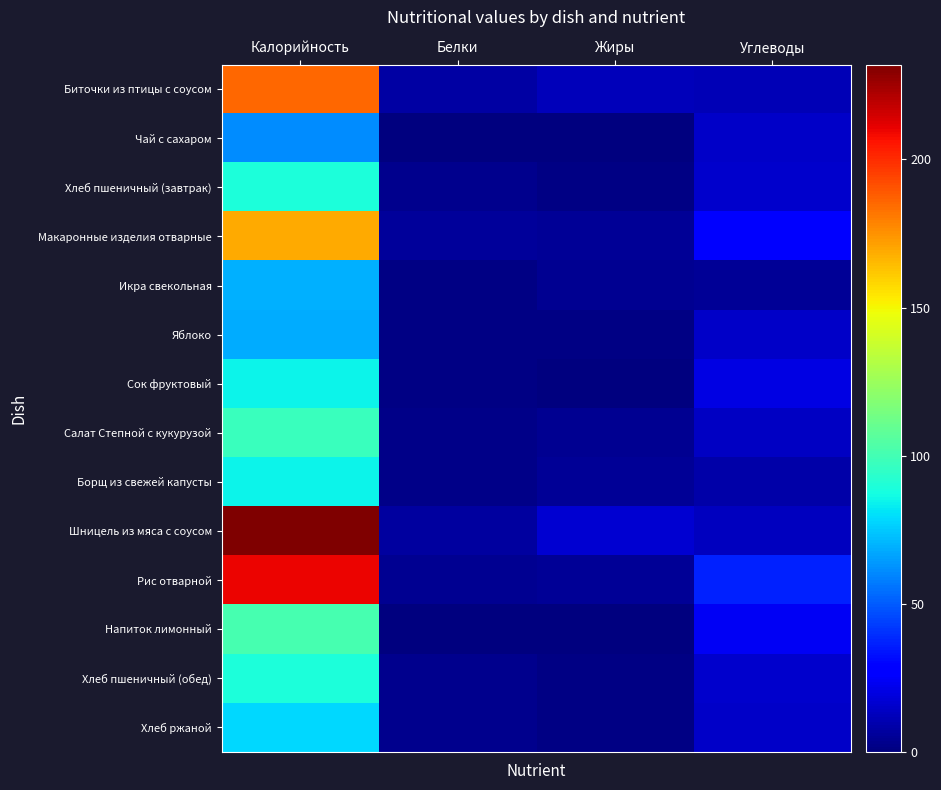

How many series are shown in this chart?

14